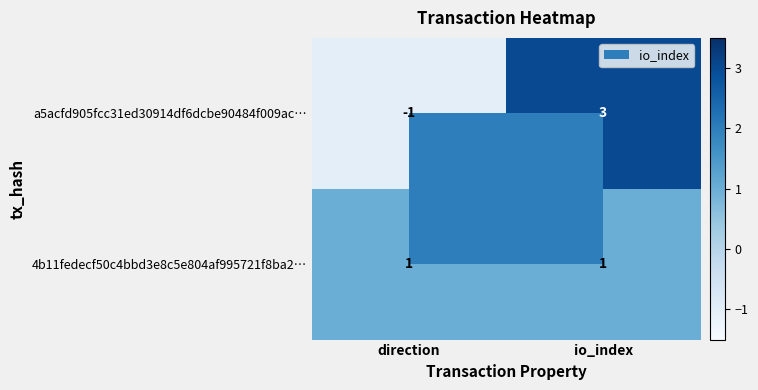

What is the smallest value displayed?

-1